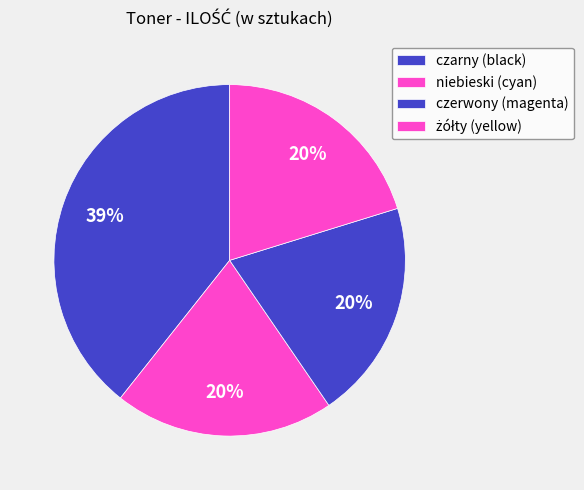

Is the sum of czarny (black) and niebieski (cyan) greater than half?

Yes